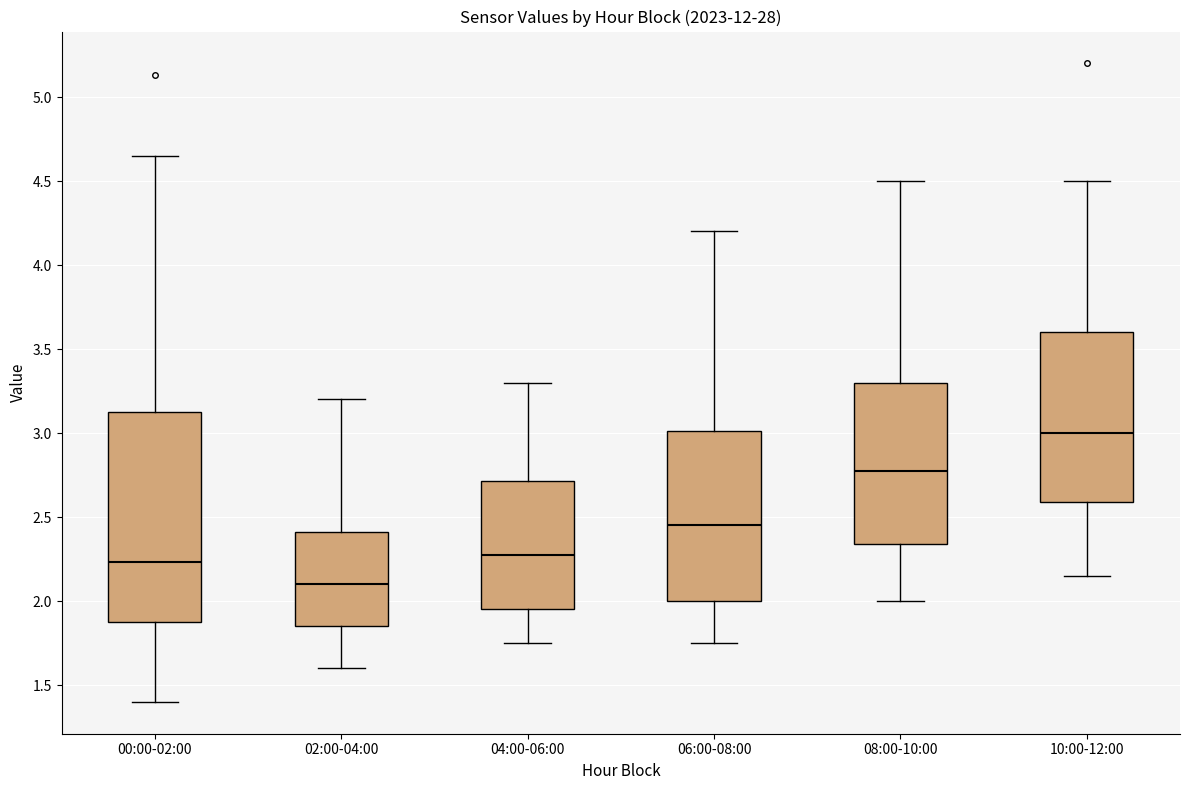

Reading left to right, transcribe this box plot: for each box, give where its median line is, the range the box spans, and where its two whiskers end, as read against the y-axis. The values are not printed on the chart, so give them approximately, as read against the axis.

00:00-02:00: median 2.25, box 1.85 to 3.15, whiskers 1.40 to 4.65
02:00-04:00: median 2.10, box 1.85 to 2.40, whiskers 1.60 to 3.20
04:00-06:00: median 2.30, box 1.95 to 2.70, whiskers 1.75 to 3.30
06:00-08:00: median 2.45, box 2.00 to 3.00, whiskers 1.75 to 4.20
08:00-10:00: median 2.80, box 2.35 to 3.30, whiskers 2.00 to 4.50
10:00-12:00: median 3.00, box 2.60 to 3.60, whiskers 2.15 to 4.50